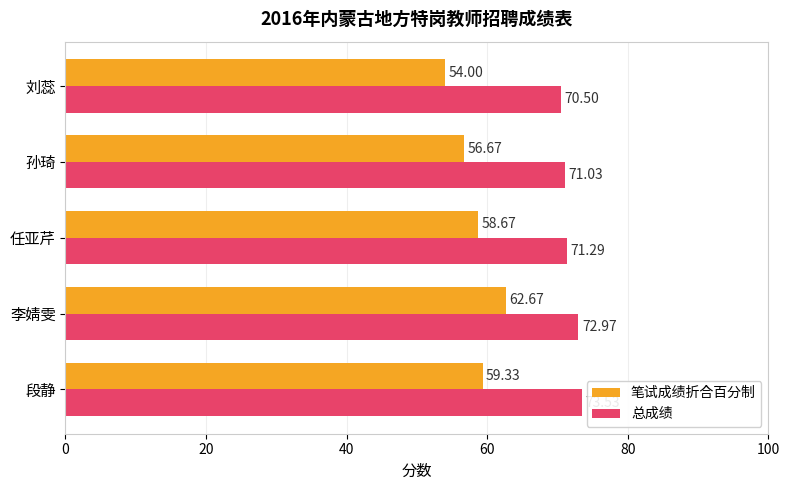

At which category does the chart reach its minimum across all series?

刘蕊